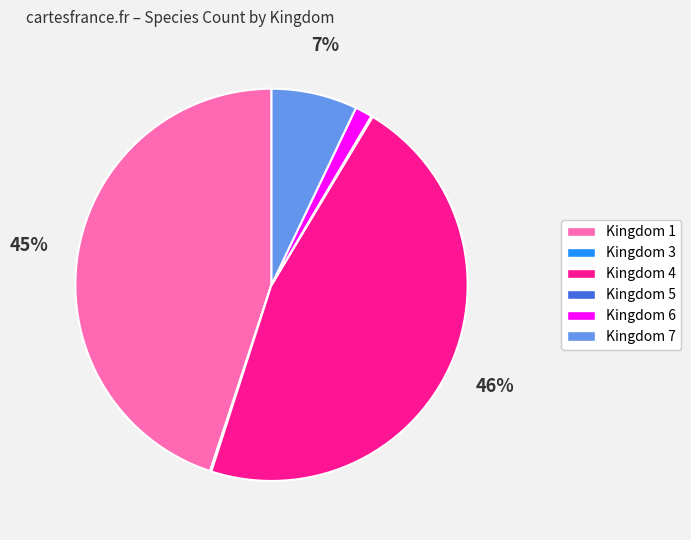

Does Kingdom 4 represent more than half of the total?

No